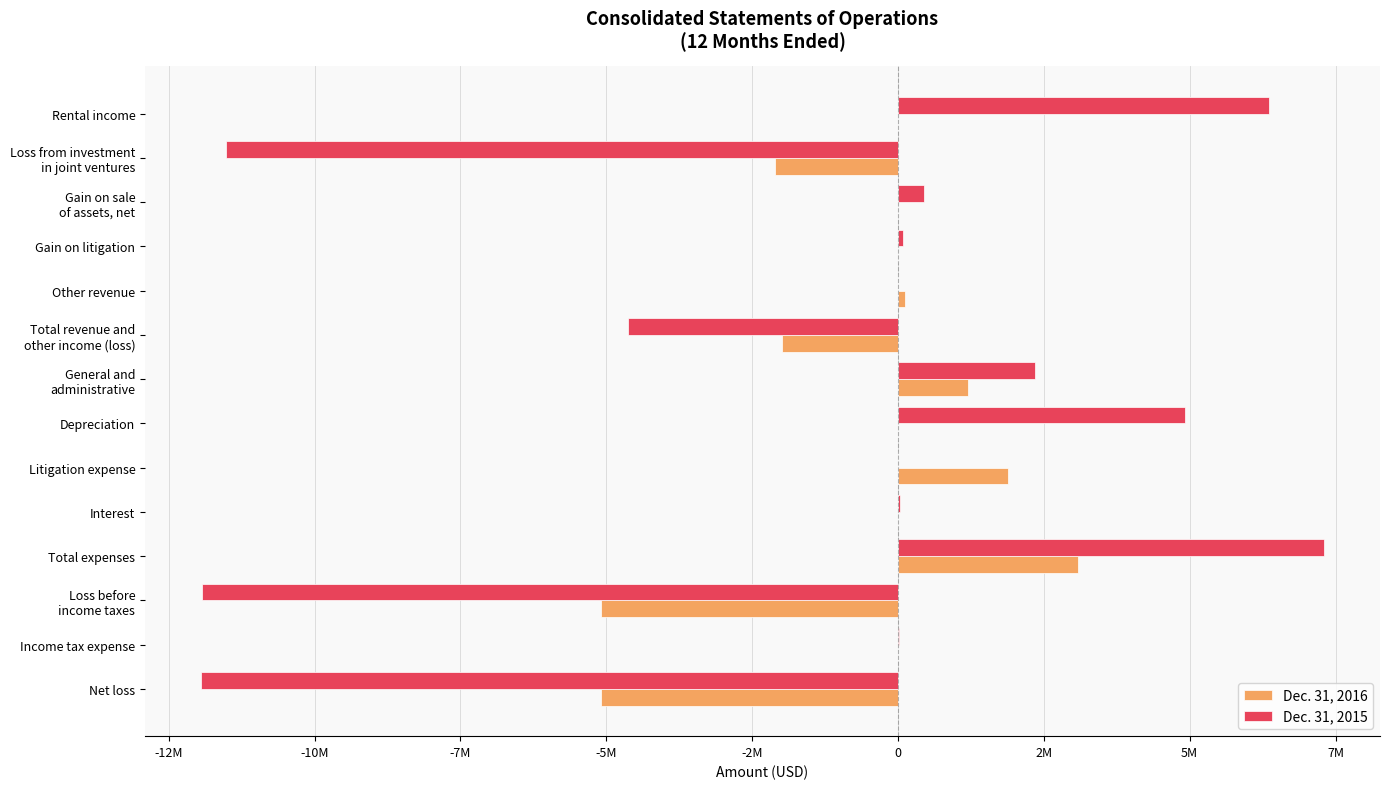

List the series in order of their overall mean, lowest first.

Dec. 31, 2015, Dec. 31, 2016